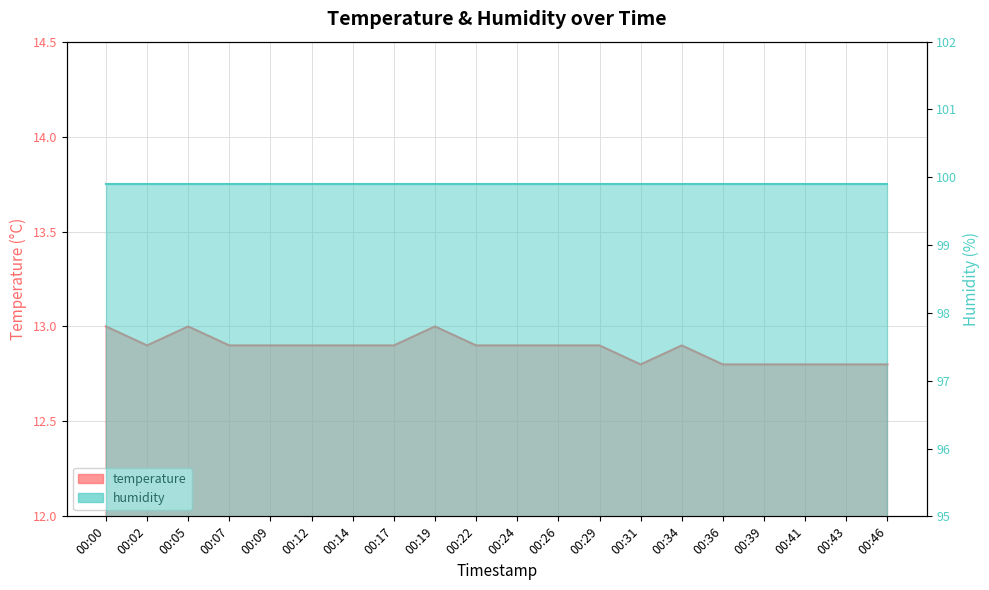

Rank the categories by value from highest to lowest.

00:00, 00:05, 00:19, 00:02, 00:07, 00:09, 00:12, 00:14, 00:17, 00:22, 00:24, 00:26, 00:29, 00:34, 00:31, 00:36, 00:39, 00:41, 00:43, 00:46